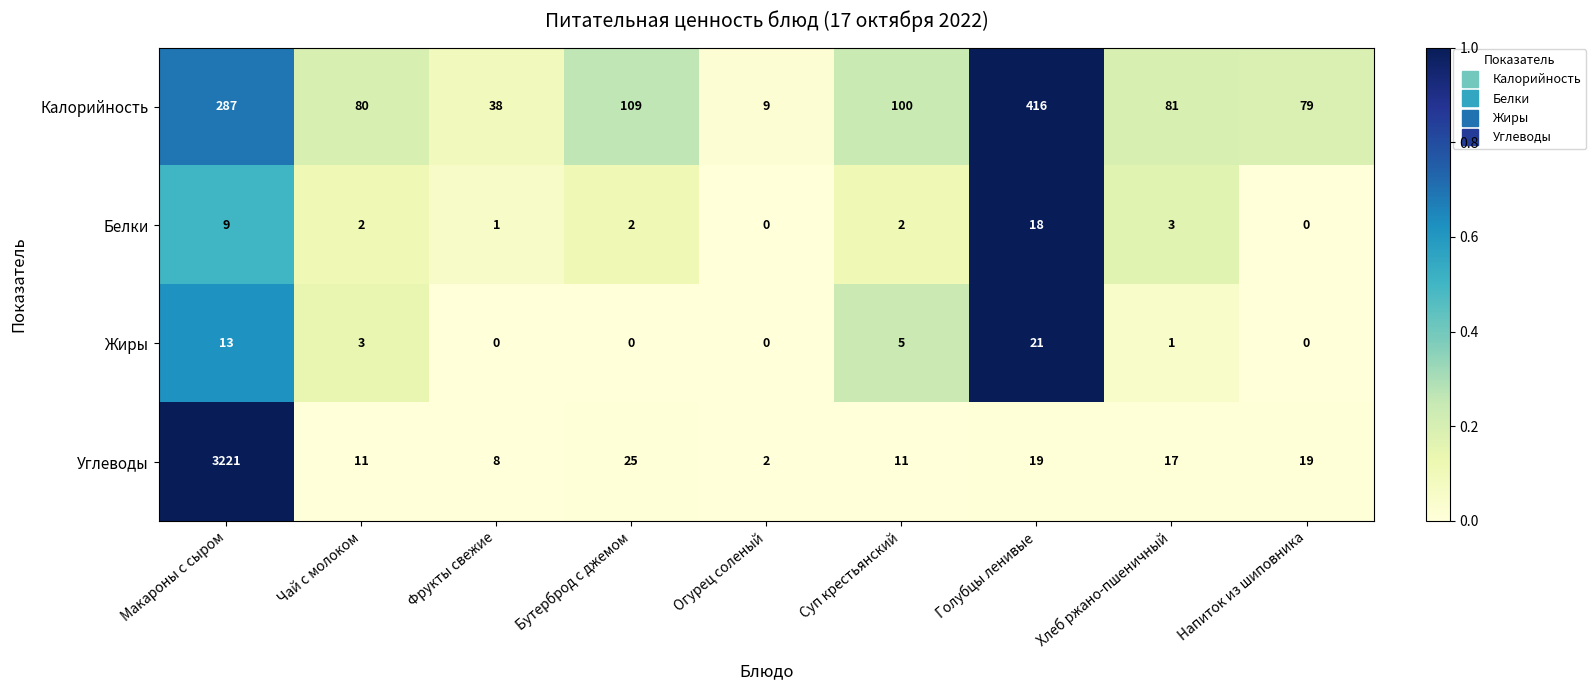

What is the total value across all series at Суп крестьянский?

118